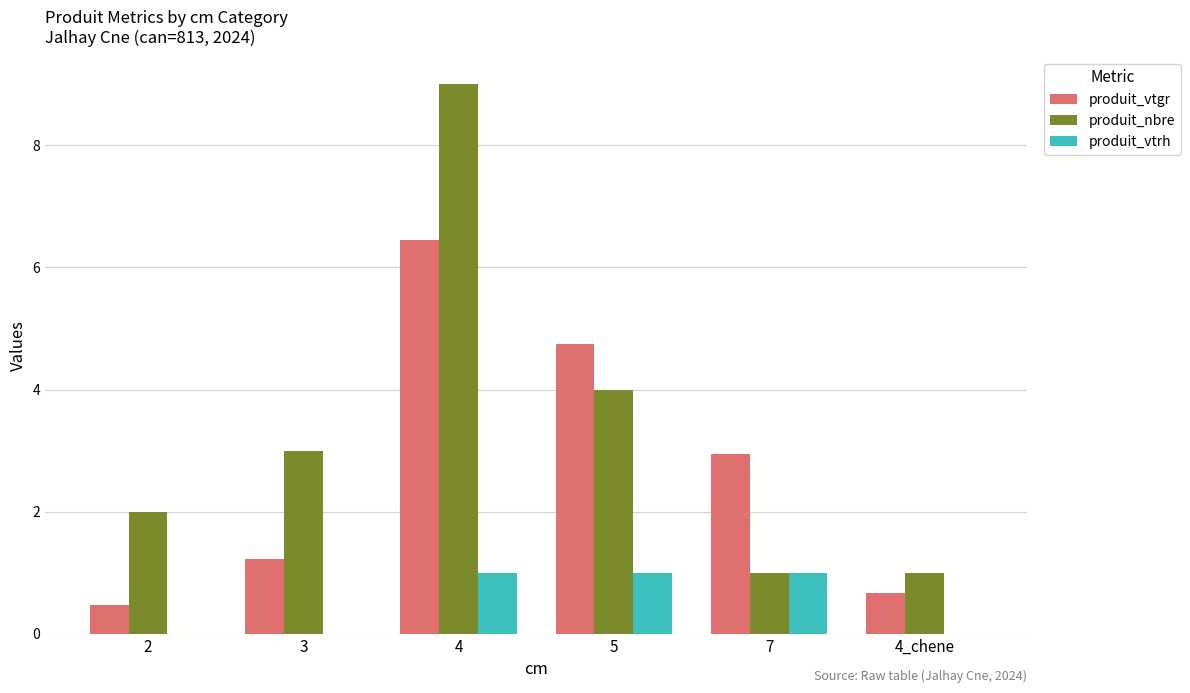

Which series has the largest total across all categories?

produit_nbre